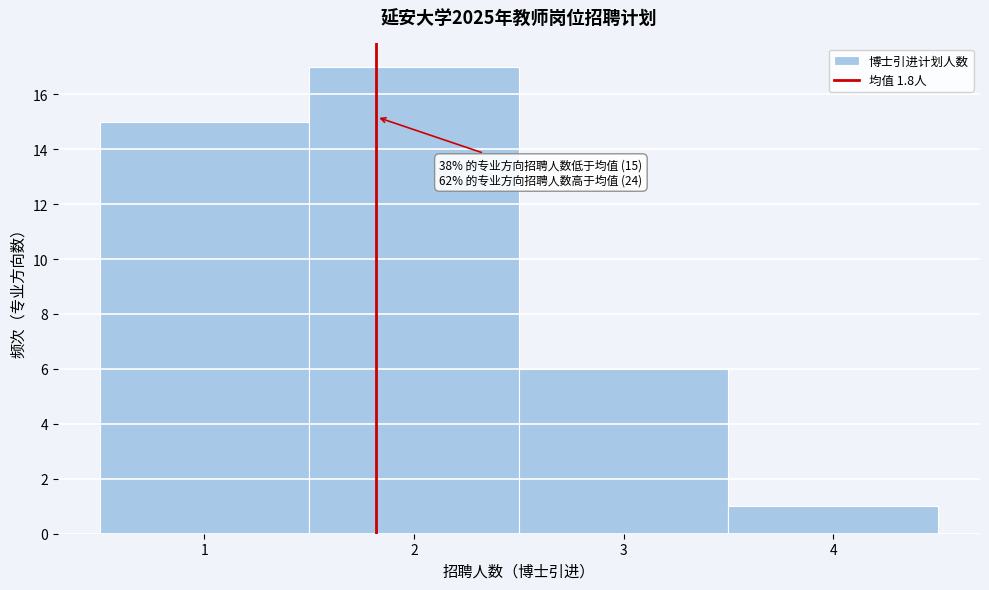

Over which range of the x-axis is the bar tallest?

1.5 to 2.5